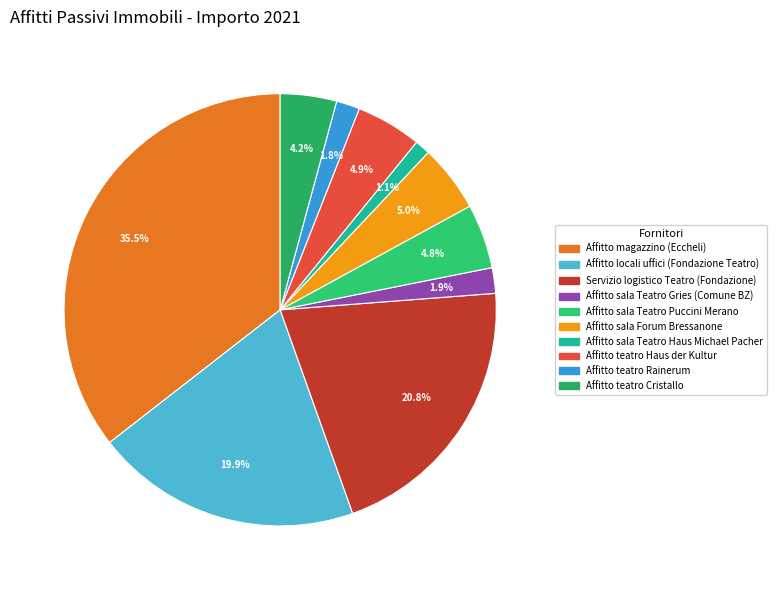

To the nearest percent, what is the difference between the largest and smallest slice percentages?

34%